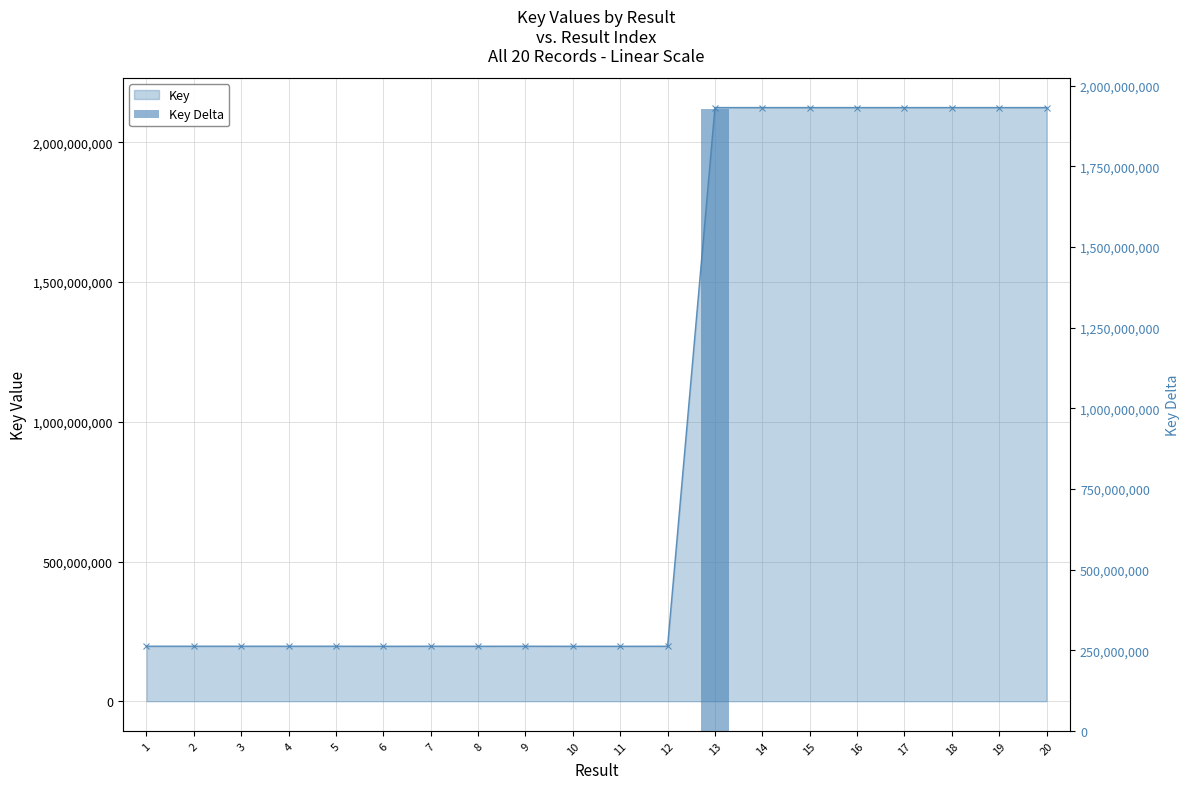

Which series has the largest total across all categories?

Key